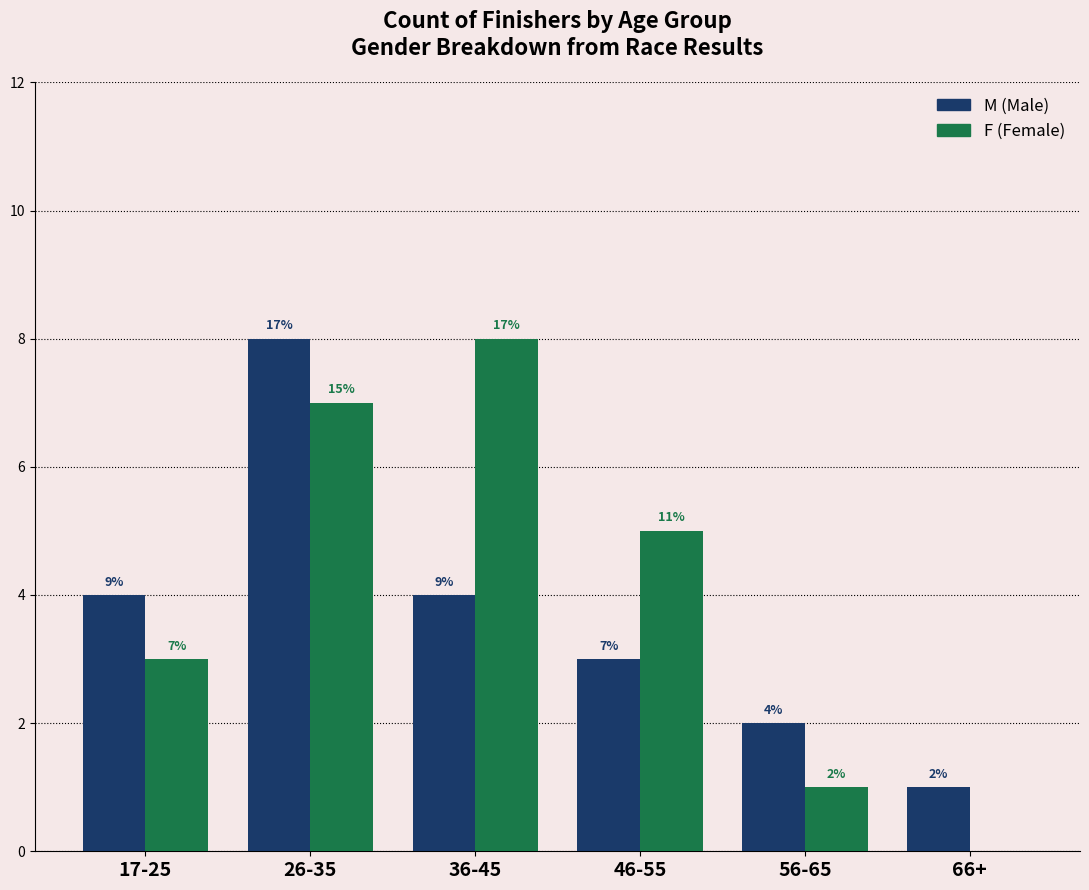

Which has a higher value, 26-35 or 36-45?

26-35